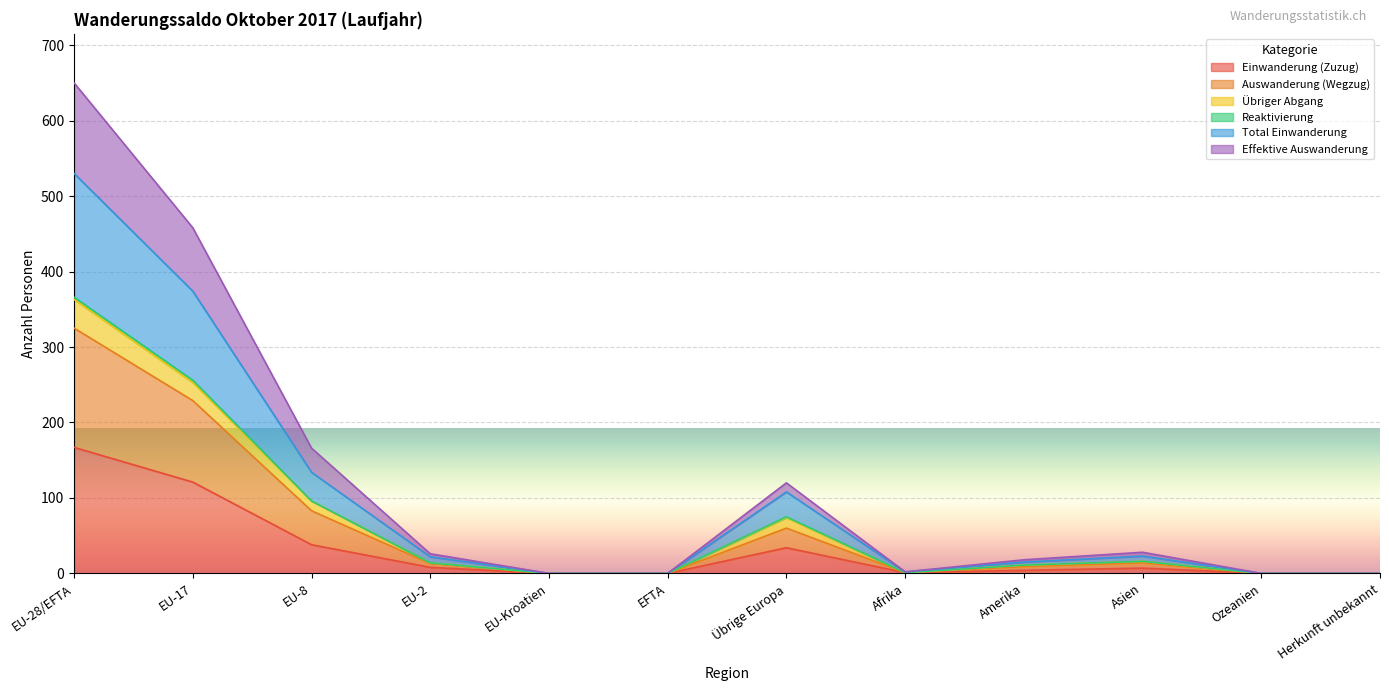

What is the sum of all Auswanderung (Wegzug) values?

734